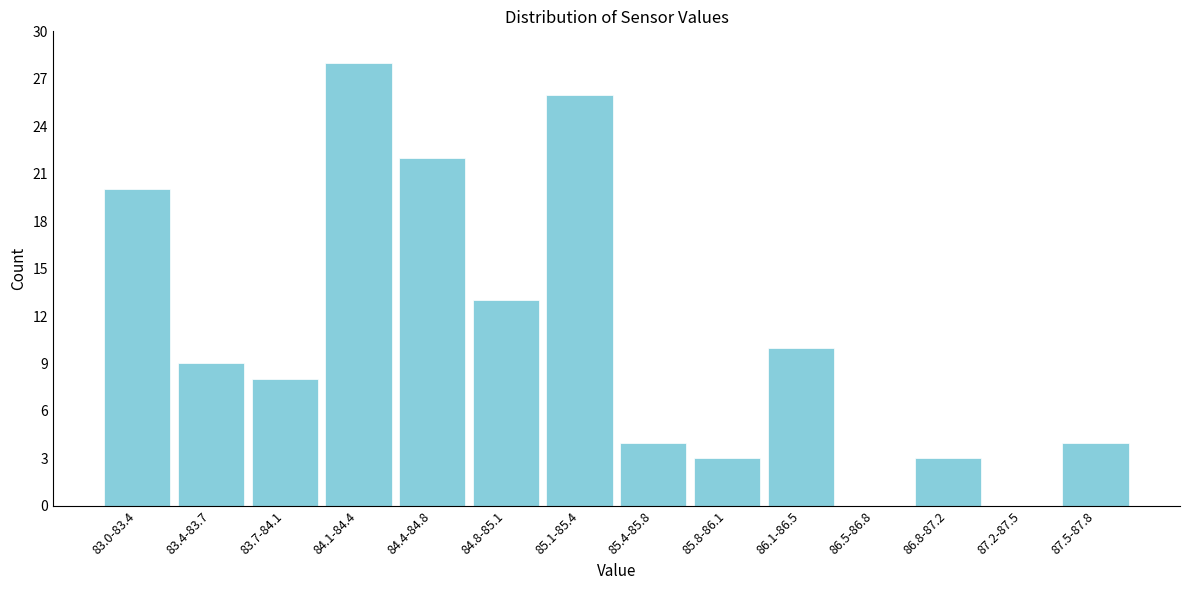

Reading left to right, extract all data points from this chart.

83.0-83.4=20	83.4-83.7=9	83.7-84.1=8	84.1-84.4=28	84.4-84.8=22	84.8-85.1=13	85.1-85.4=26	85.4-85.8=4	85.8-86.1=3	86.1-86.5=10	86.5-86.8=0	86.8-87.2=3	87.2-87.5=0	87.5-87.8=4